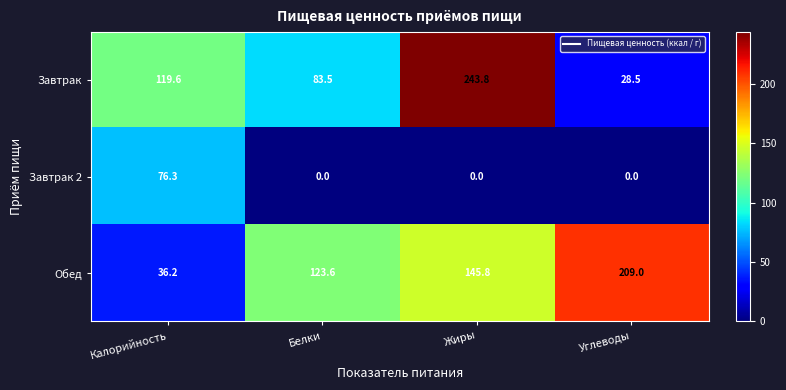

What is the total value across all series at Калорийность?

232.1